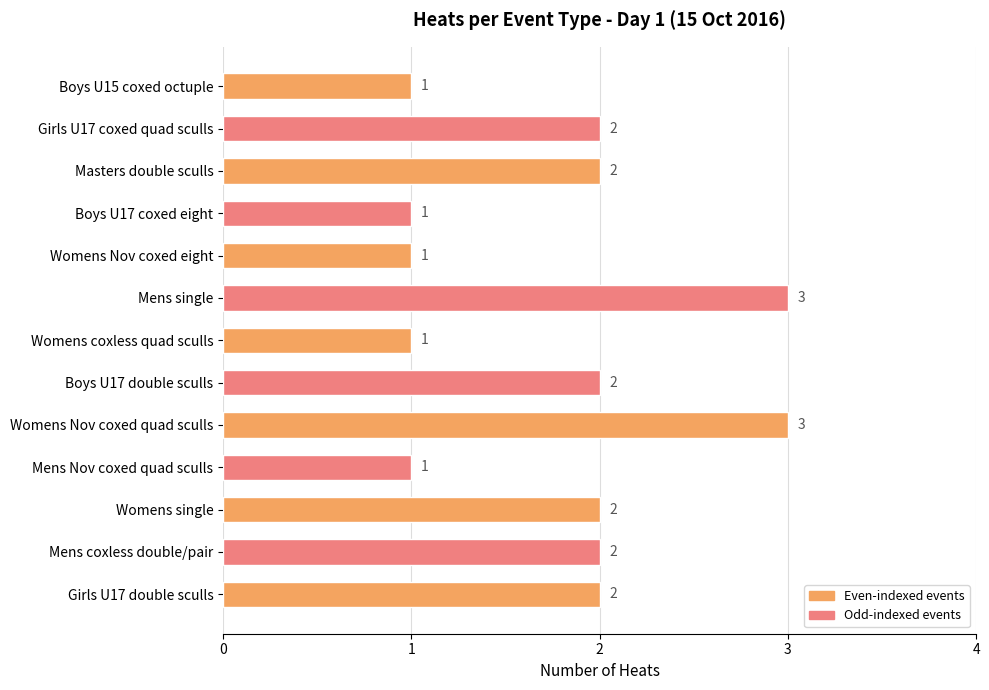

True or false: the data shows 1 at Womens single.

False